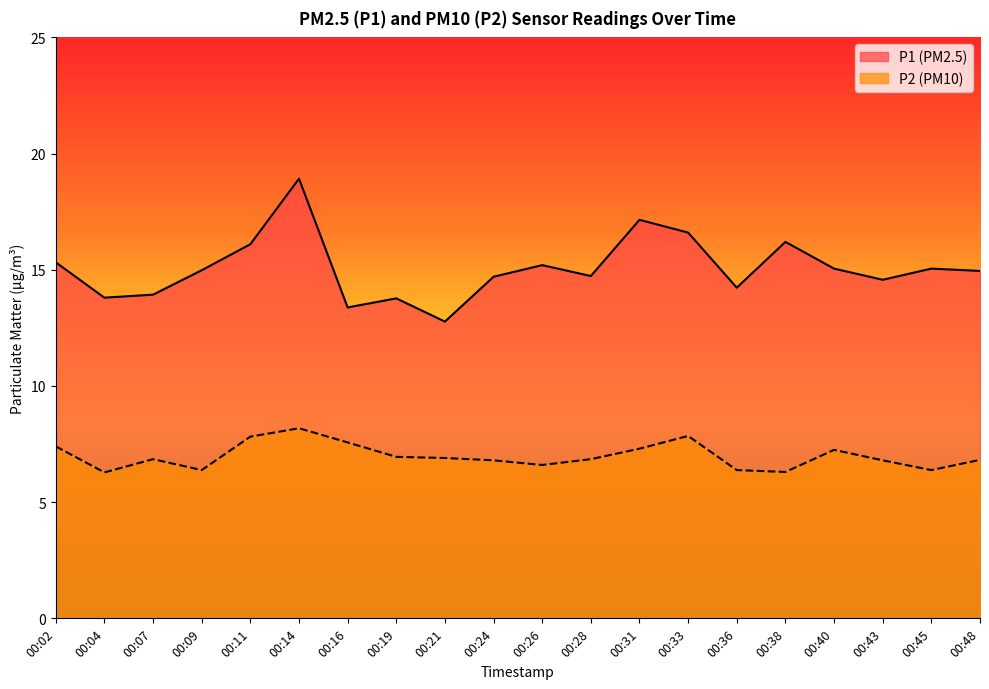

Where is the first local minimum for P1?

00:04